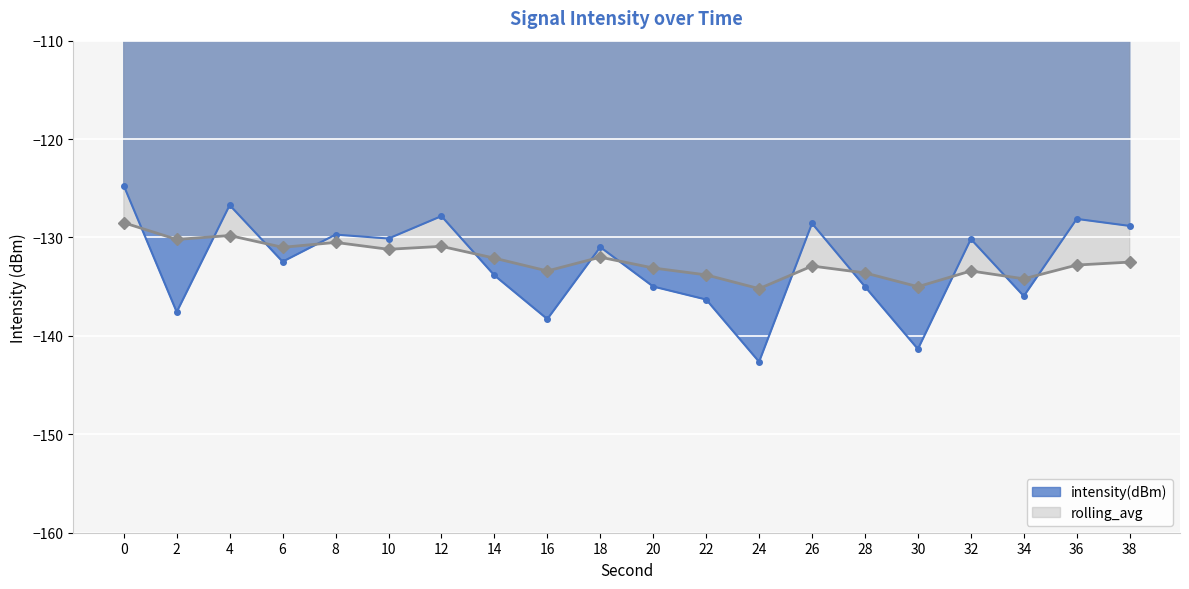

What value does the intensity(dBm) series have at 12?

-127.8